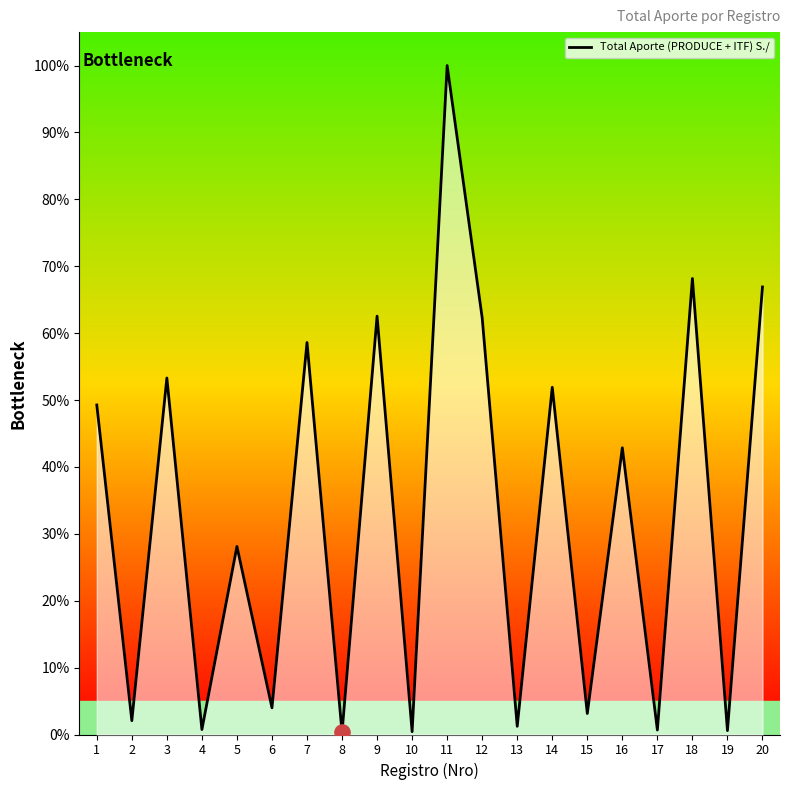

What is the change in value from 4 to 7?

+57.9